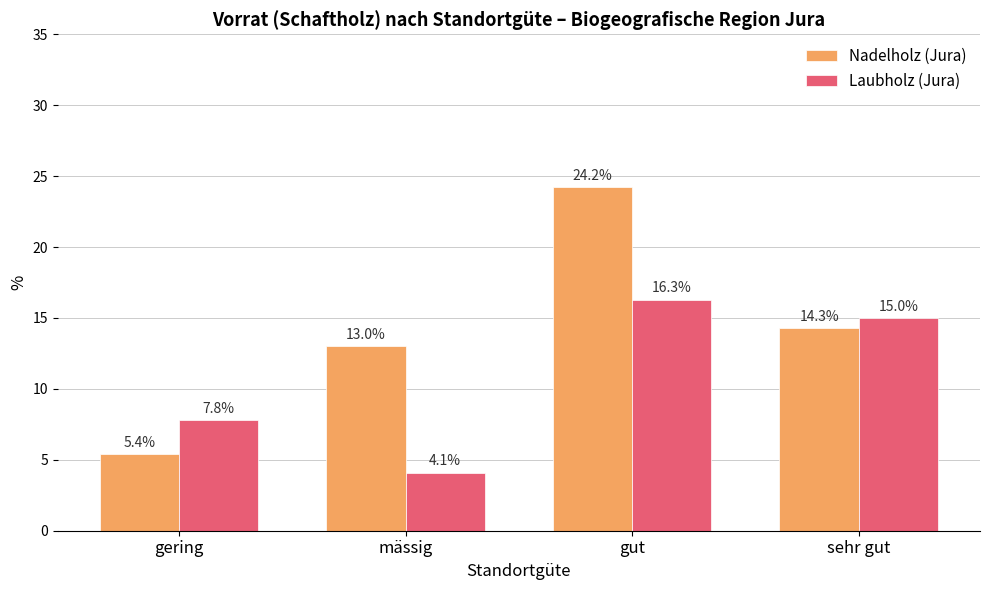

What is the smallest value displayed?

4.1